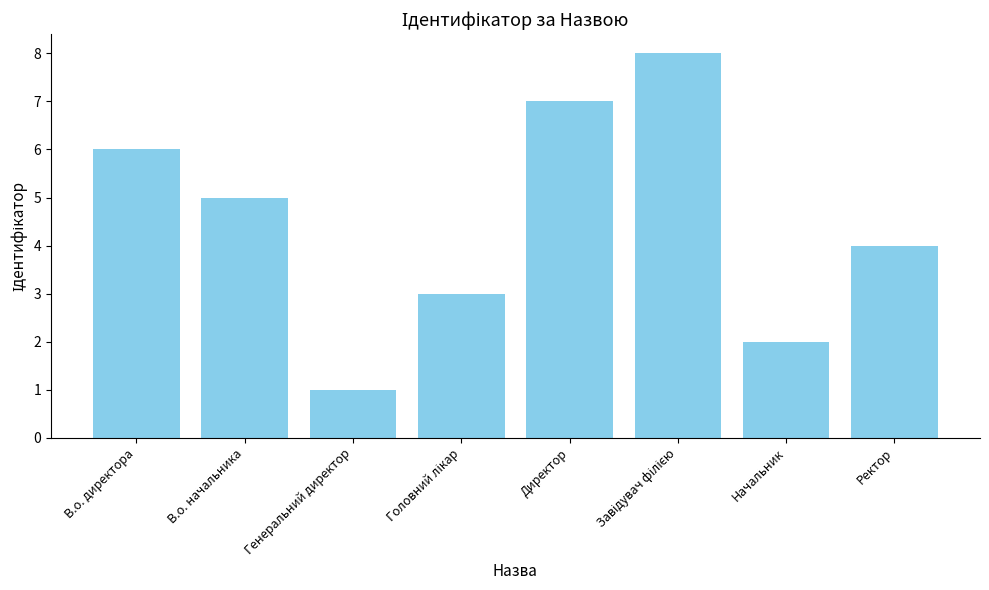

How many values are below 5?

4